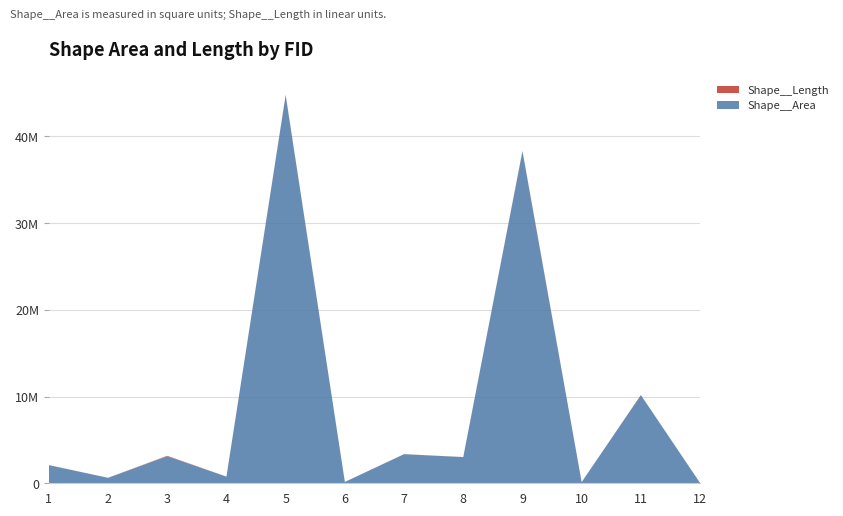

Reading left to right, transcribe all the data shown in this chart.

Shape__Area: 2090978.0	629424.7	3122823.0	765491.0	44749359.9	153564.8	3351980.3	3018876.5	38275270.6	133495.6	10166205.2	37150.3
Shape__Length: 7459.5	4459.1	47876.4	4177.2	39751.1	1880.6	8877.6	8652.4	49053.4	3259.9	13316.2	785.6